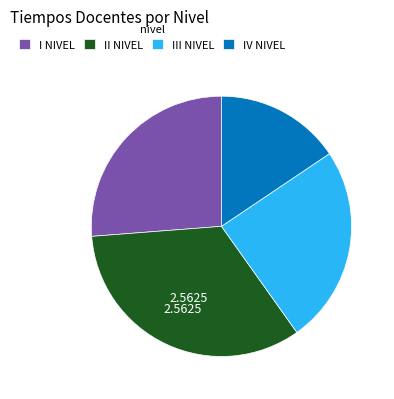

Combined, do II NIVEL and III NIVEL account for over 50%?

Yes